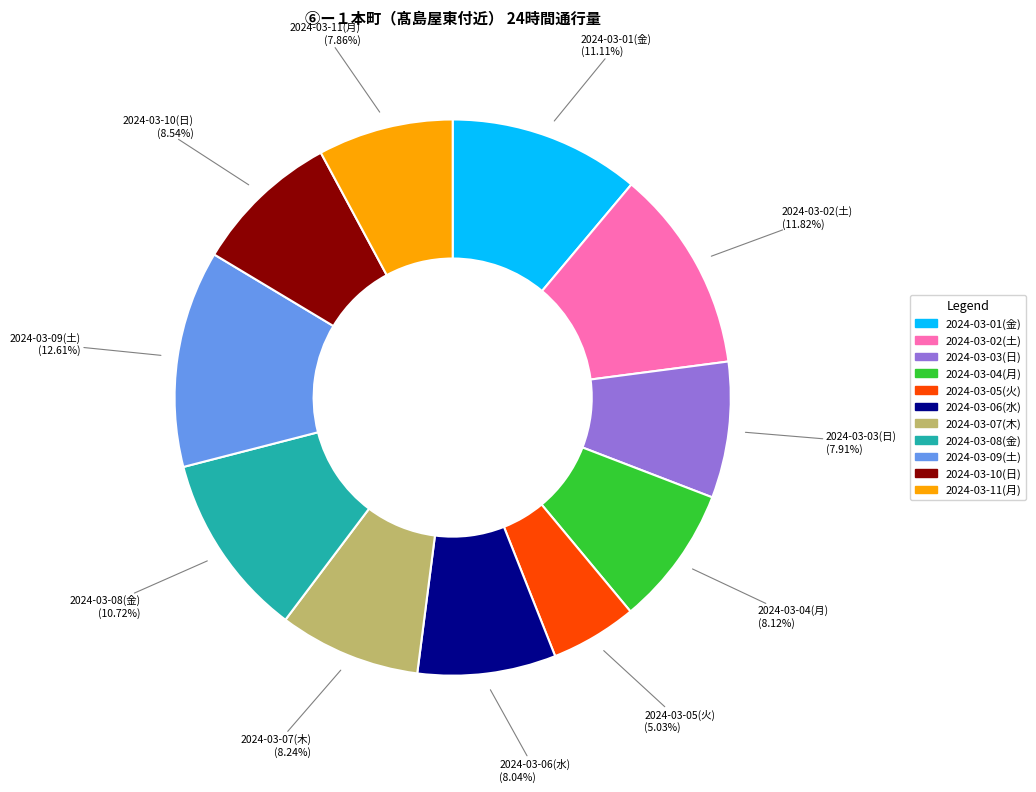

What is the largest slice in the pie chart?

2024-03-09(土)